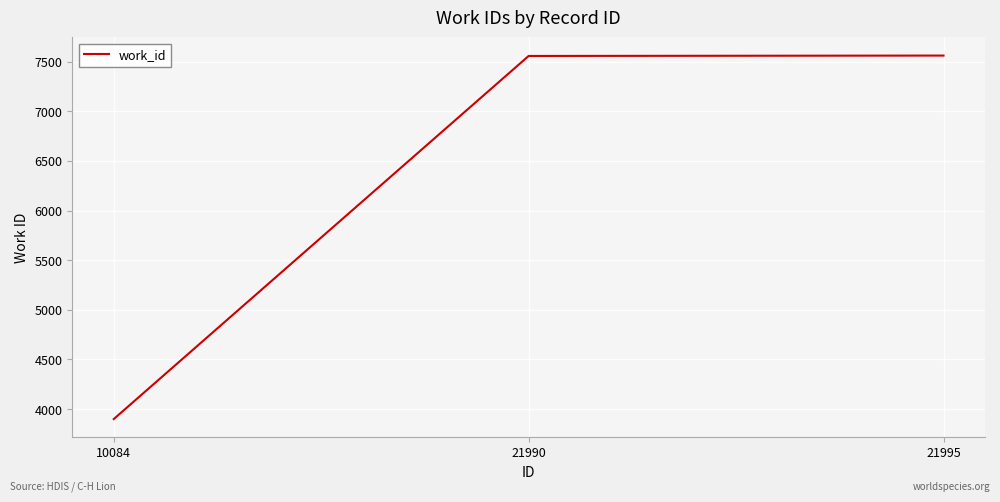

At which label is the value closest to 5730?

21990